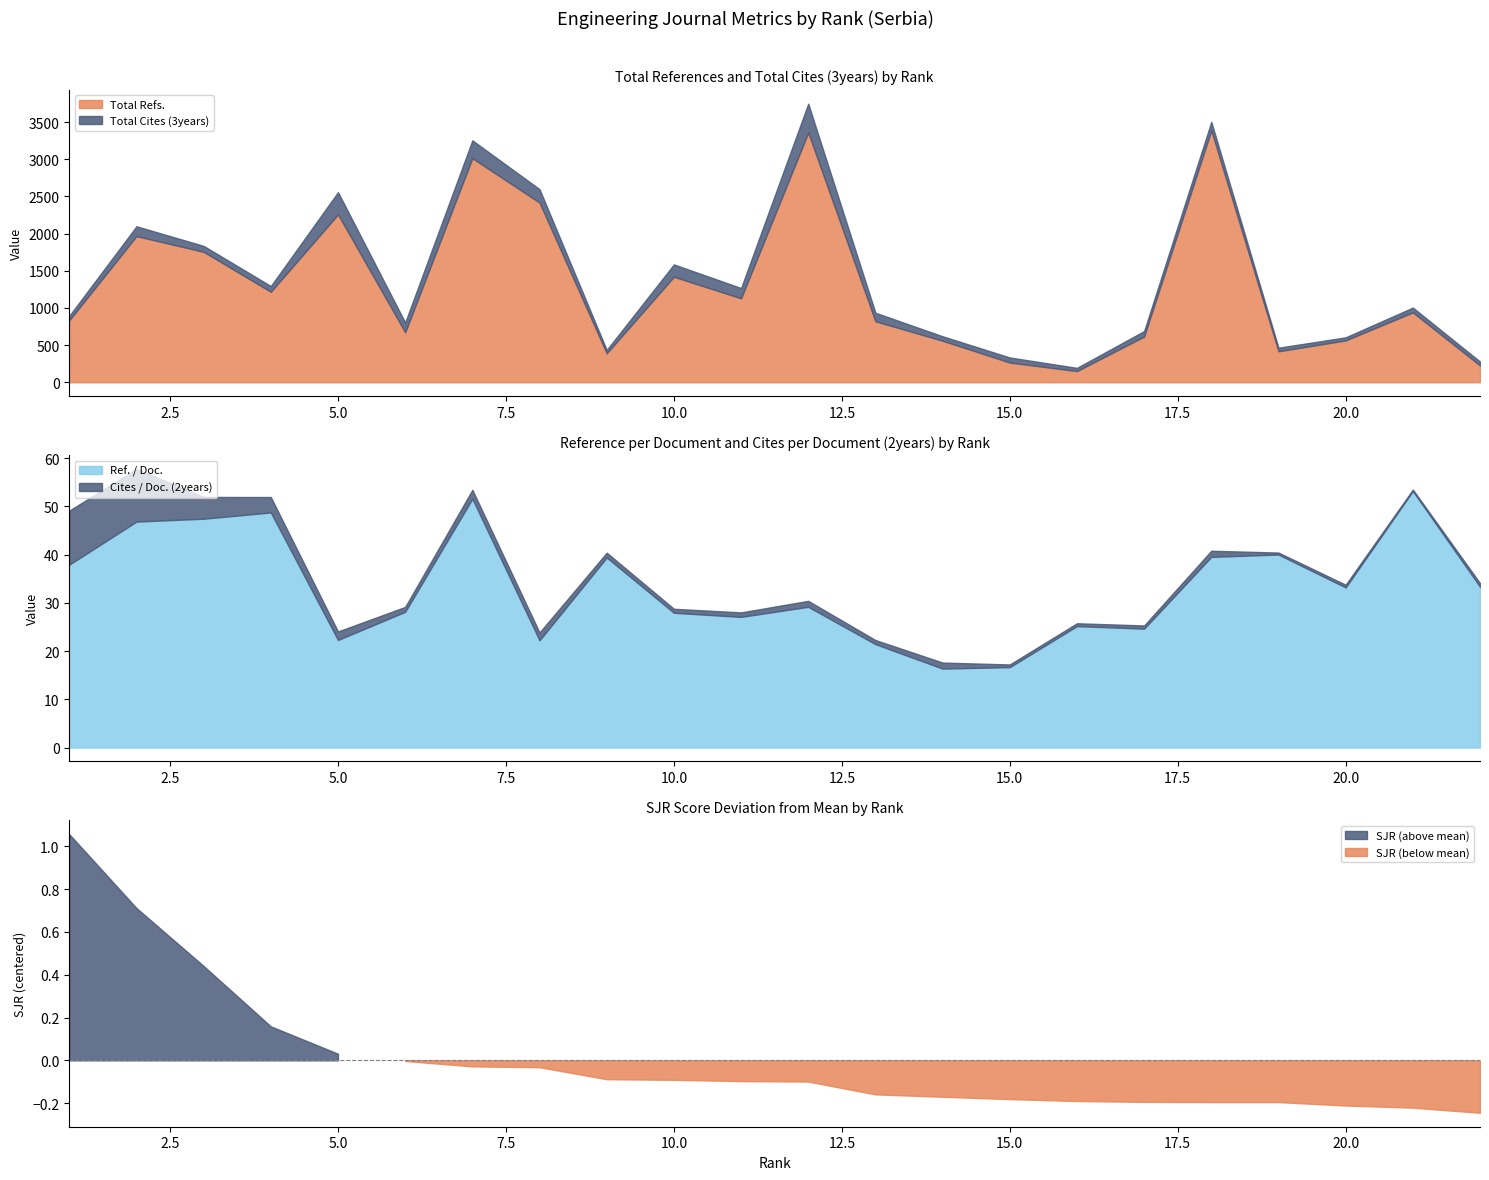

At which category is the sum across all series the highest?

12